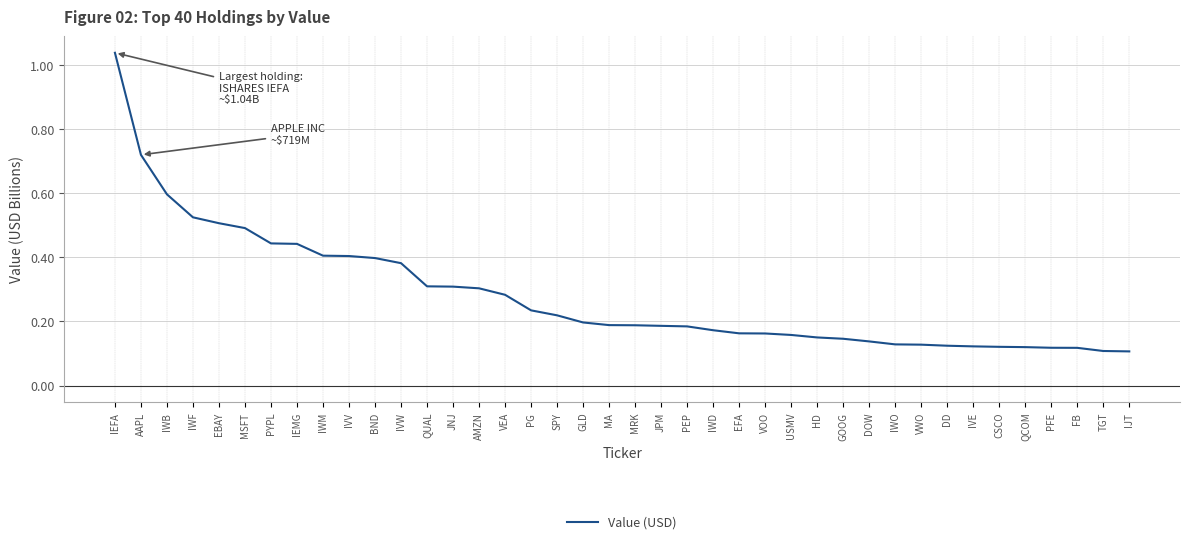

Which category has the highest value across all series?

IEFA